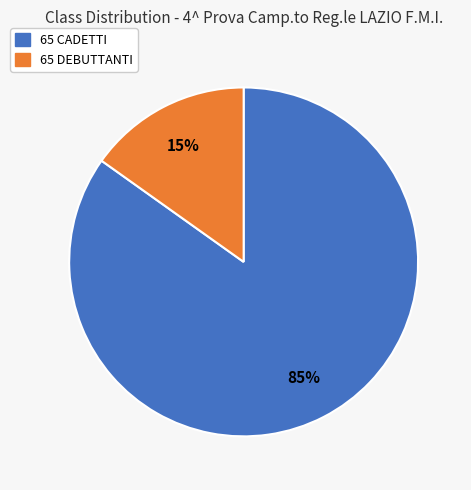

Does any single category account for the majority?

Yes